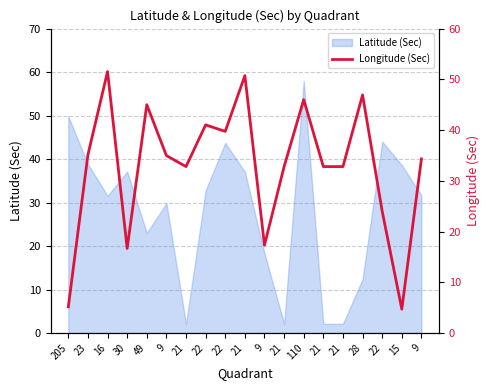

At which category does the chart reach its peak across all series?

16